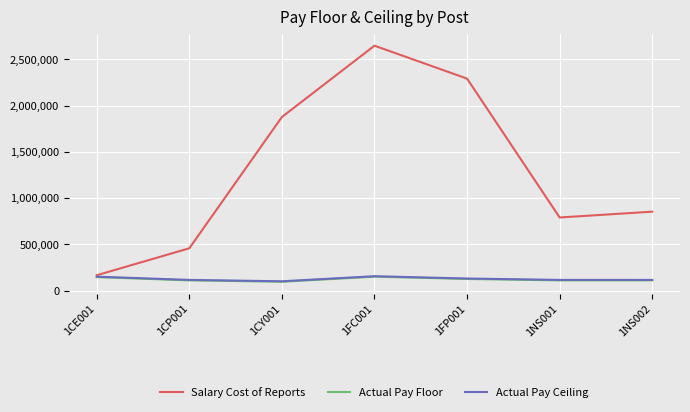

What are all the series names shown in the legend?

Salary Cost of Reports, Actual Pay Floor, Actual Pay Ceiling